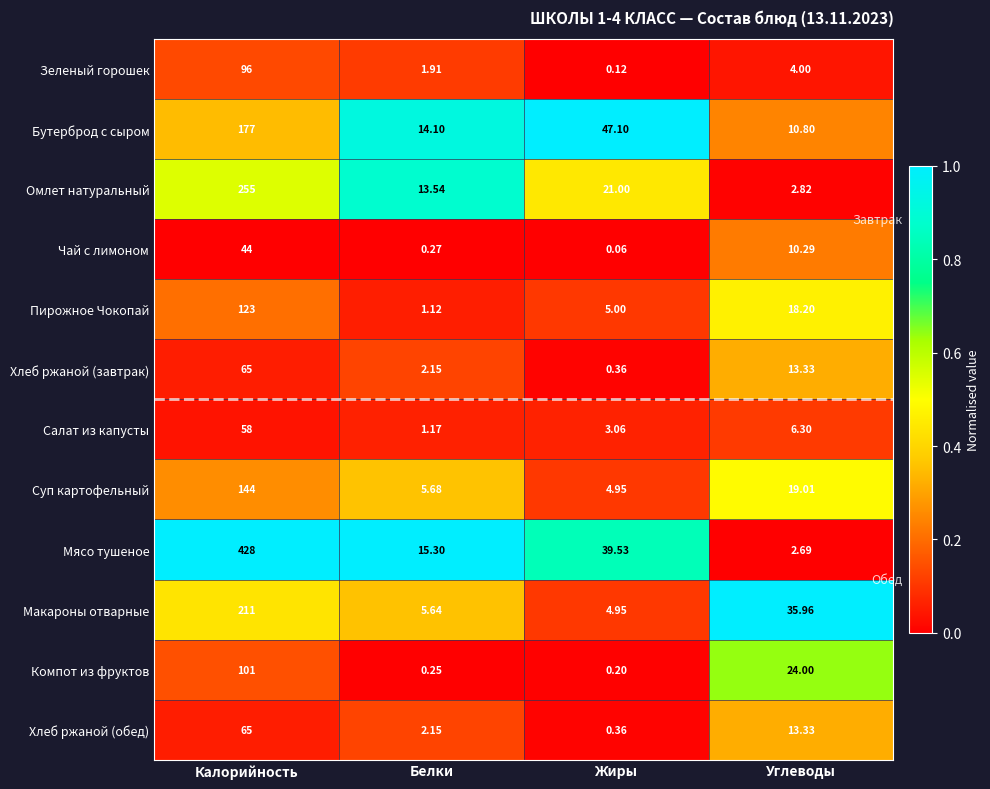

Which category has the lowest value in the Омлет натуральный series?

Углеводы